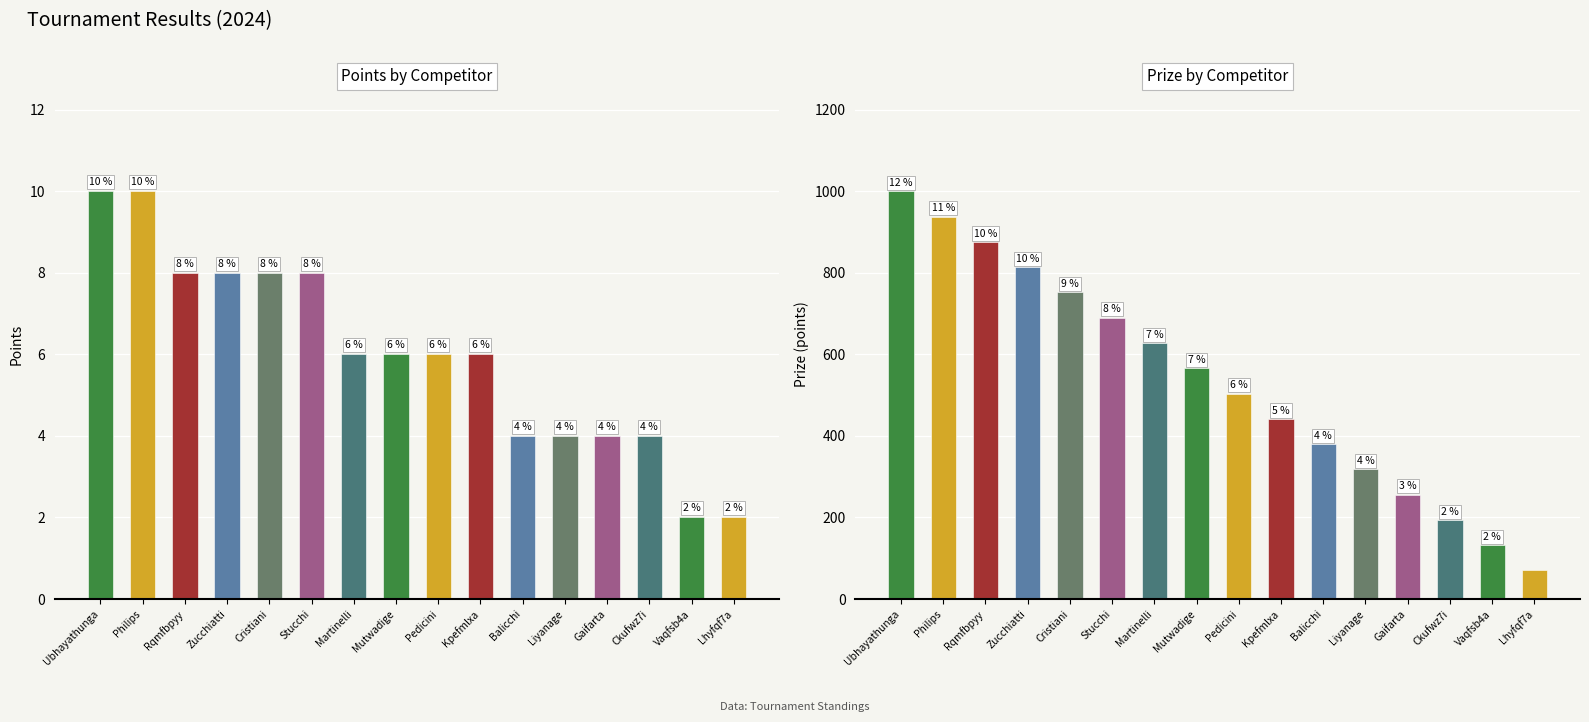

The Prize series shows 504 at Pedicini. True or false?

True